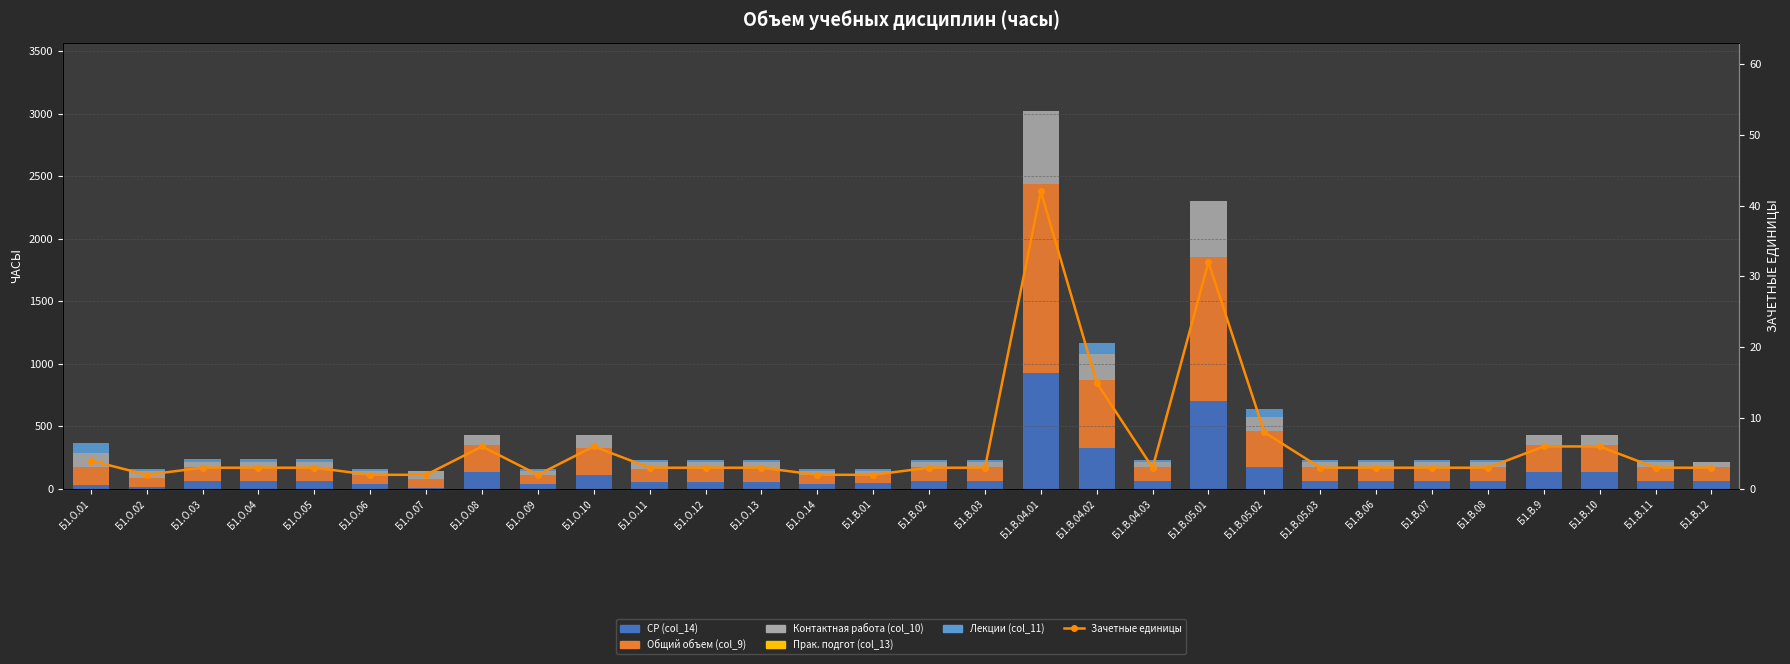

At which label does СР (col_14) first exceed 66?

Б1.О.08